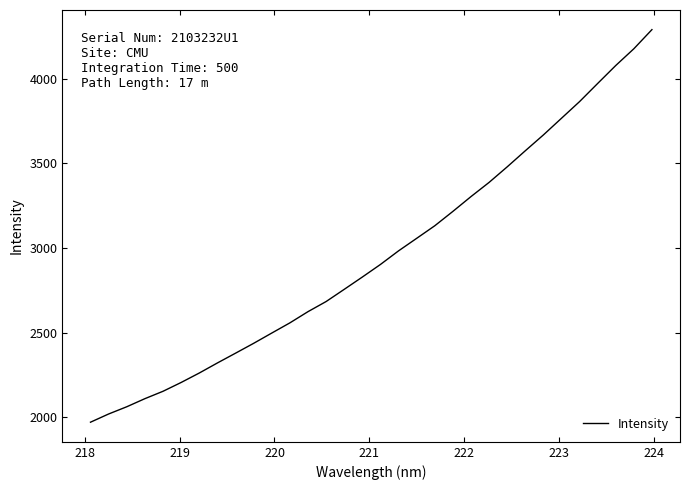

What is the minimum value shown in the chart?

1969.8